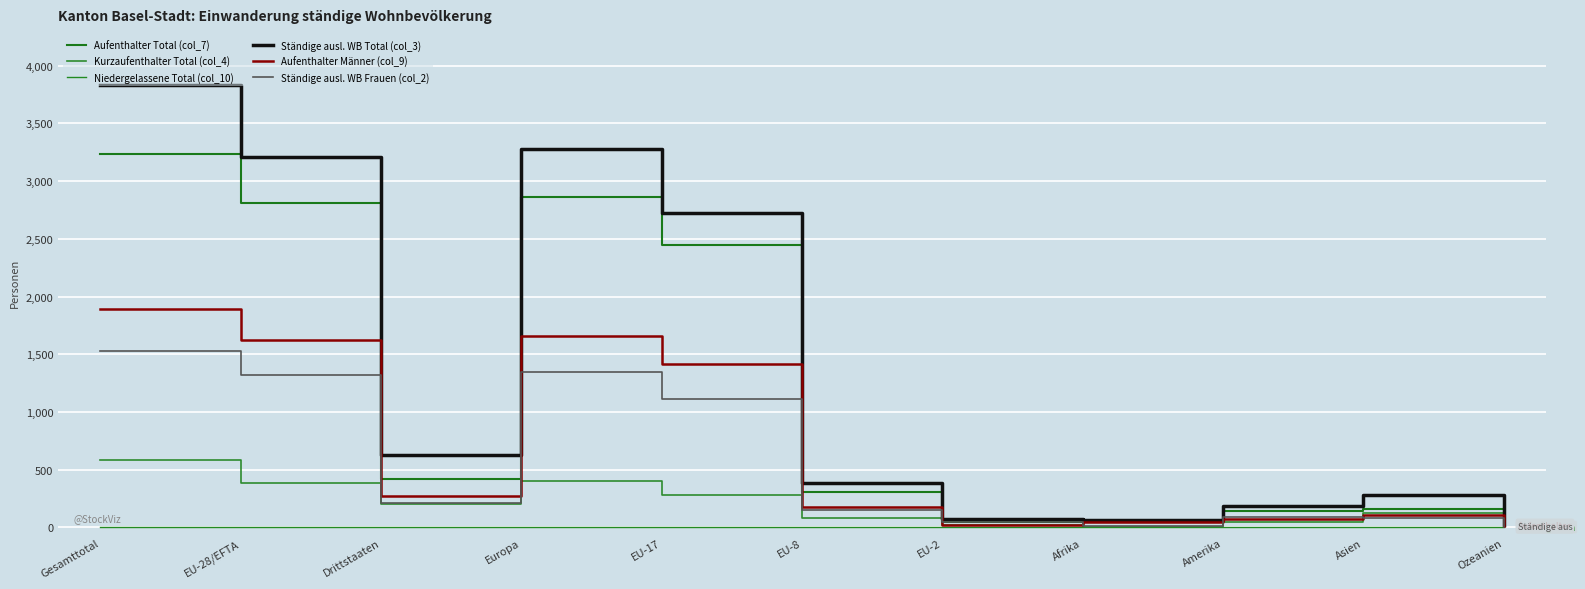

True or false: Ständige ausl. WB Frauen (col_2) and Niedergelassene Total (col_10) intersect in this chart.

False